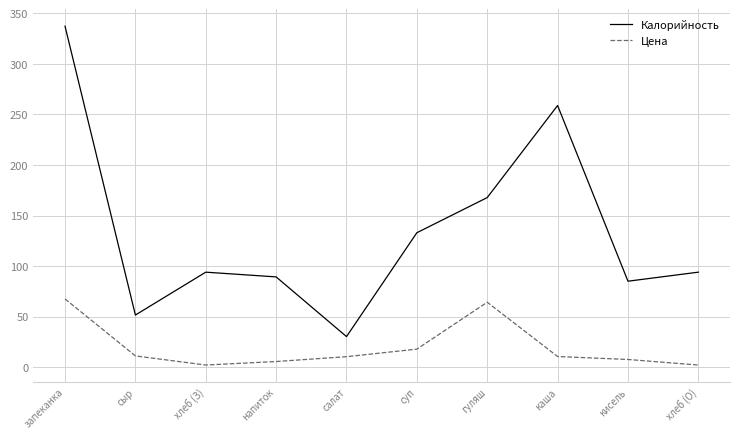

Which series has the largest range (max minus min)?

Калорийность